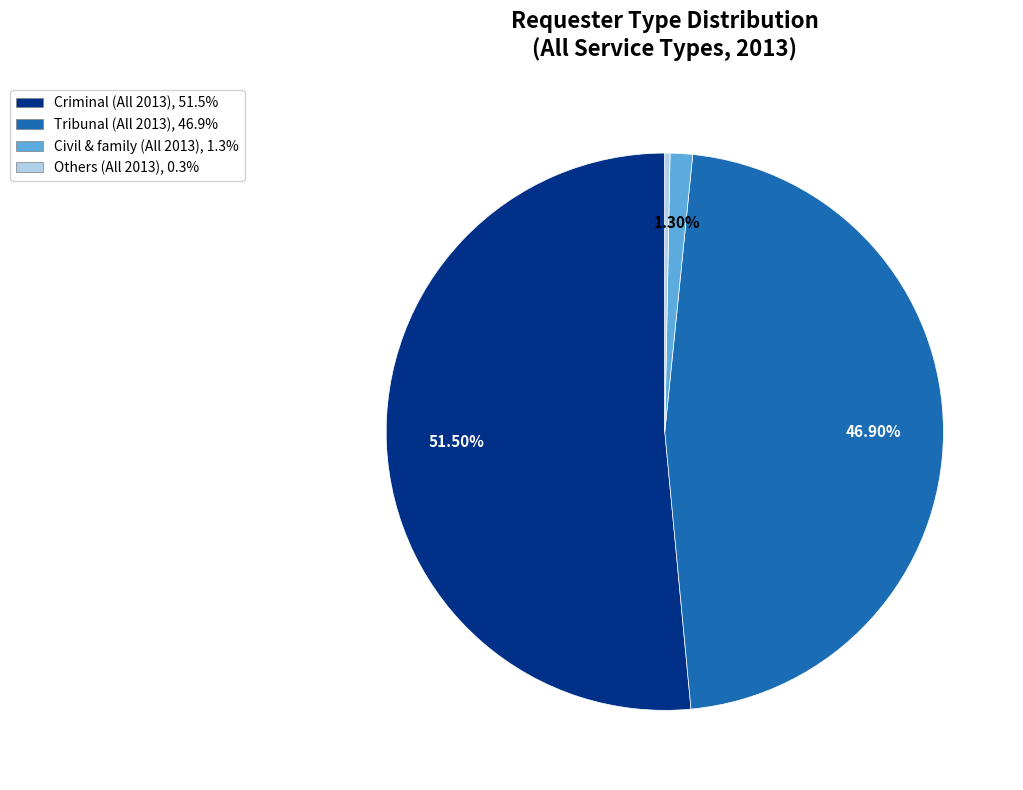

Is there any slice that represents more than half of the pie?

Yes